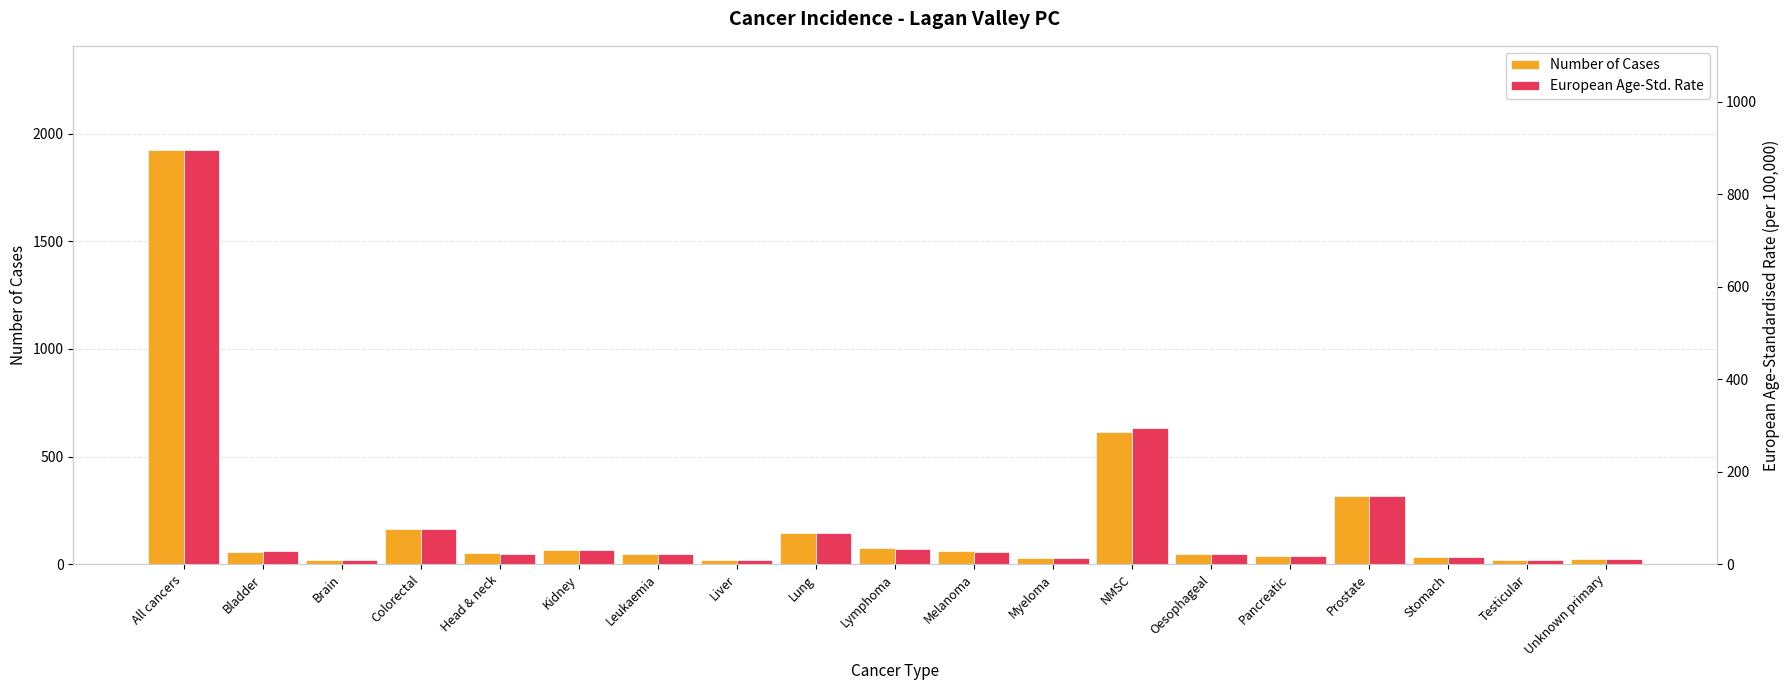

What is the label of the 10th bar from the left?

Lymphoma